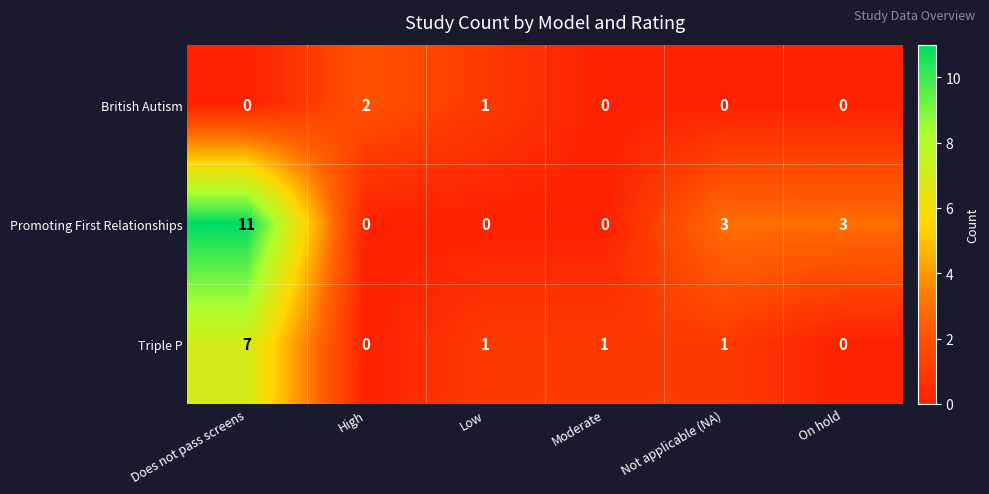

Which series has the largest range (max minus min)?

Promoting First Relationships